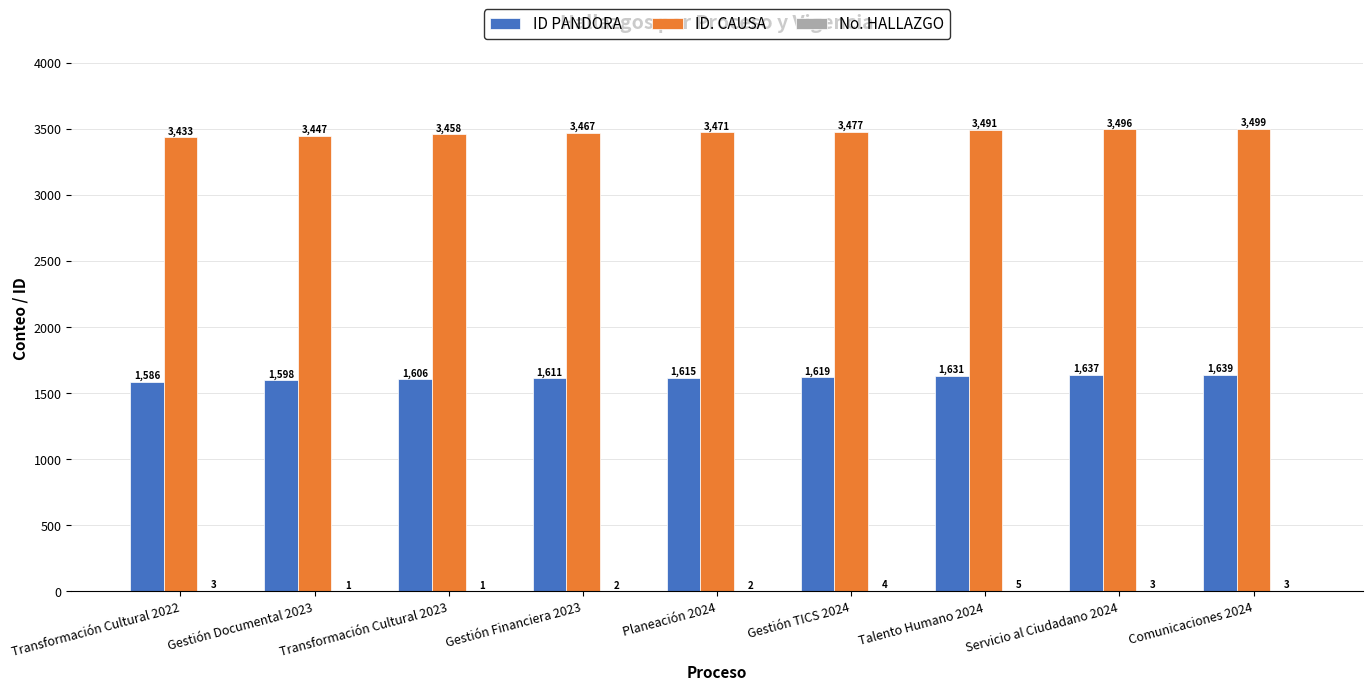

How many groups of bars are there?

9